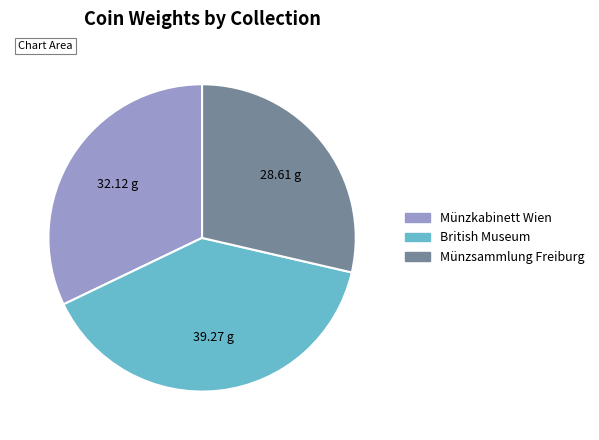

Approximately how many times larger is the value at Münzsammlung Freiburg compared to Münzkabinett Wien?

0.9